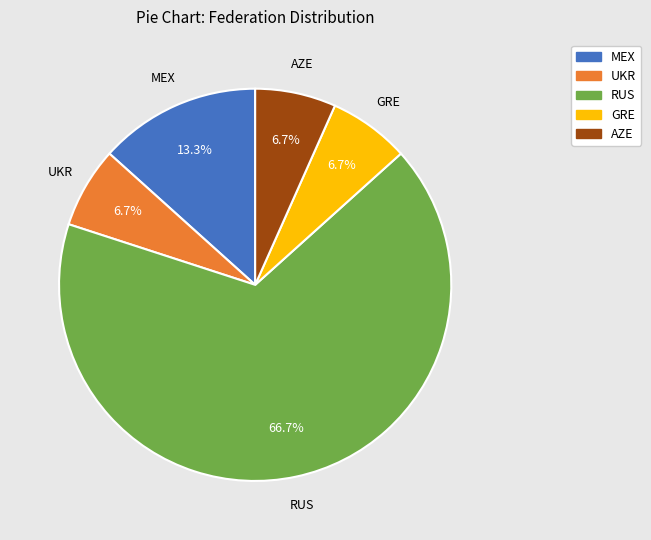

Which category accounts for the majority?

RUS